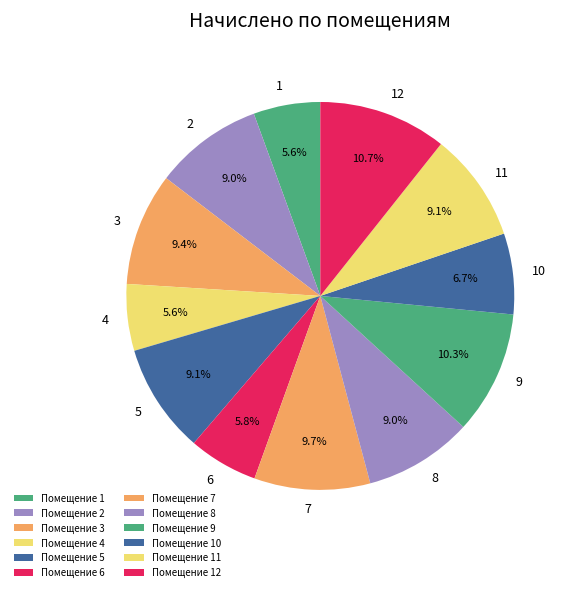

How many segments does this pie chart have?

12